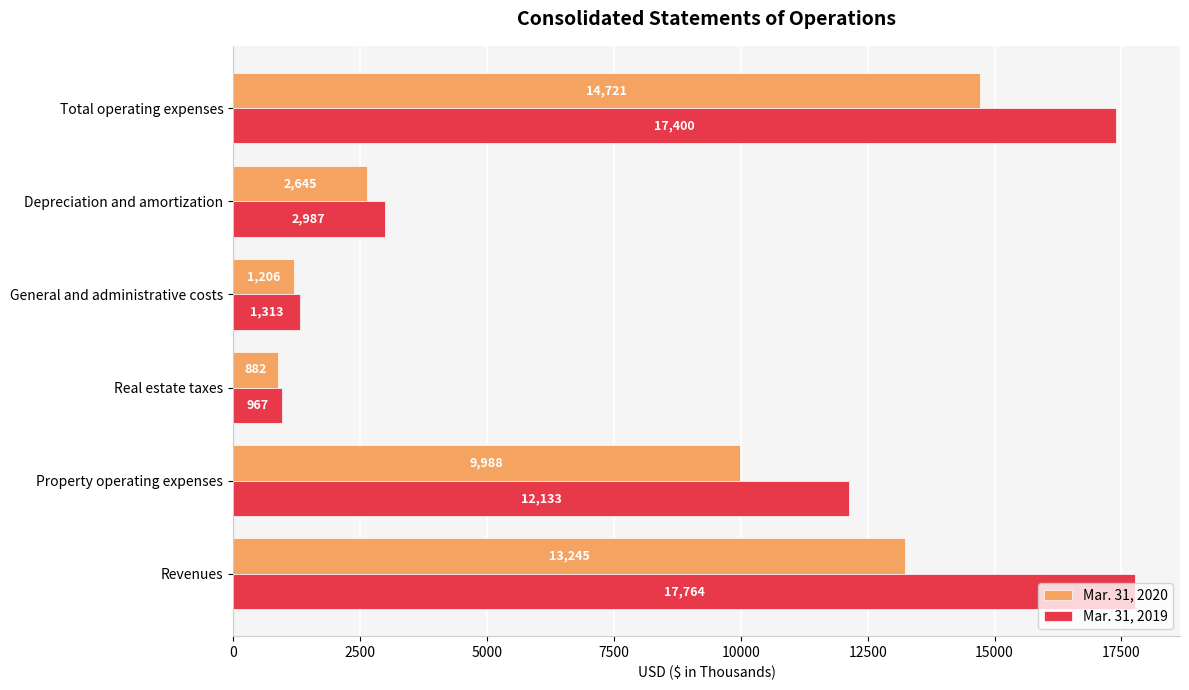

What is the maximum value shown in the chart?

17764